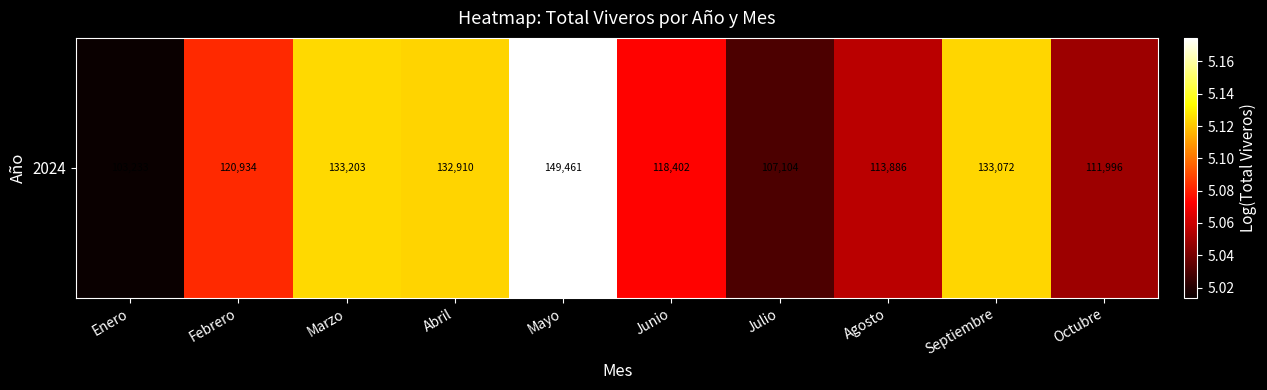

The value at Enero is 3.1. True or false?

False